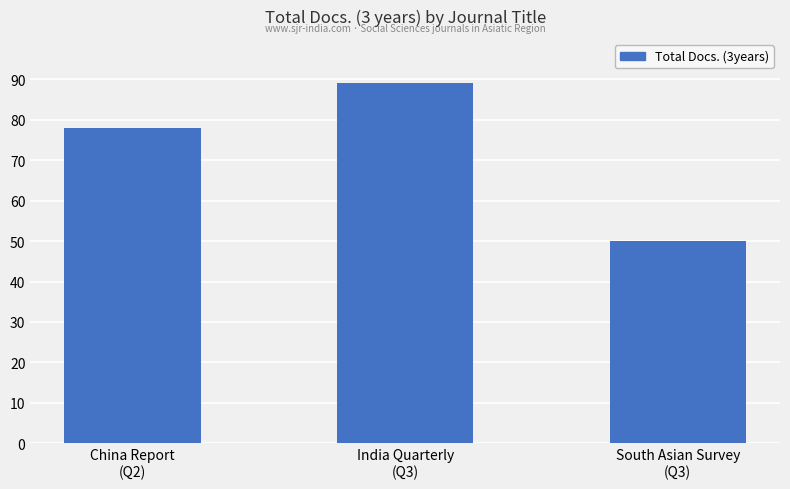

What is the change in value from China Report
(Q2) to India Quarterly
(Q3)?

+11